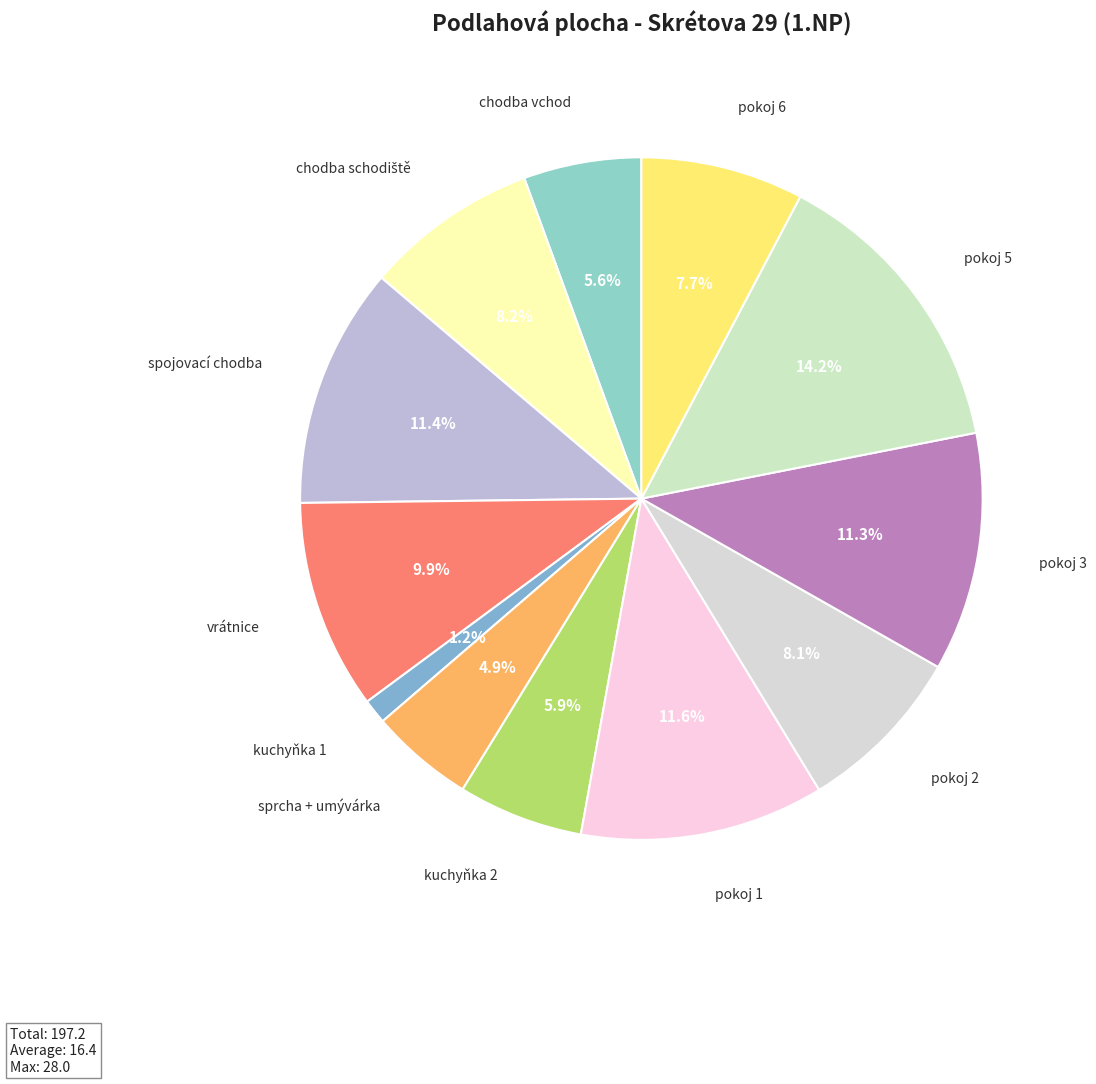

Count the number of slices in the pie.

12